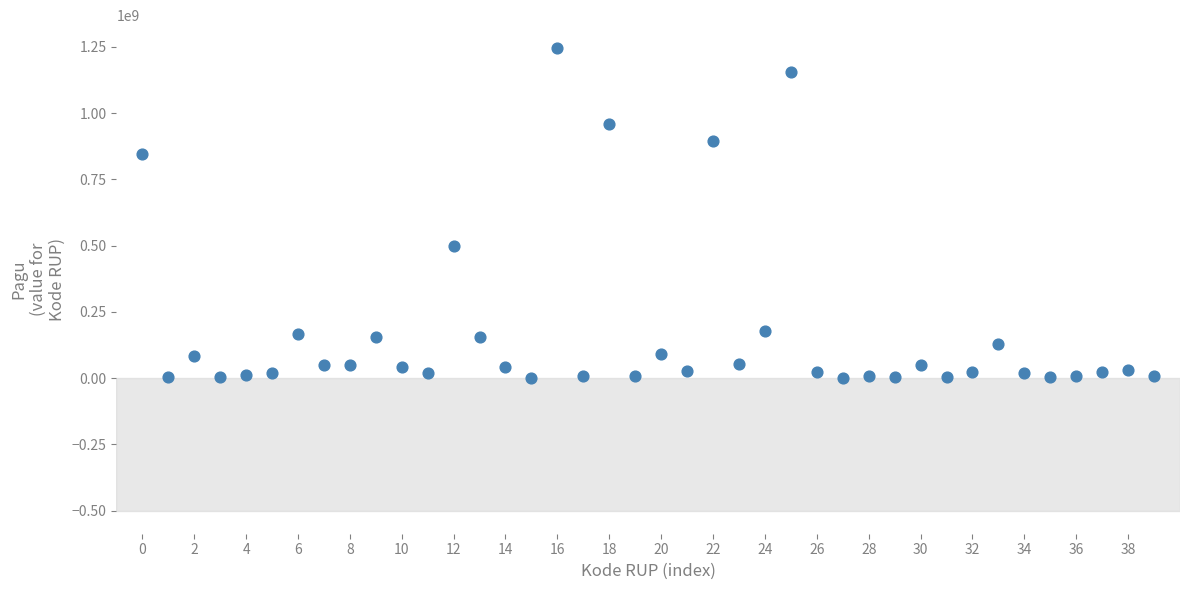

What is the range of Y values (max minus min)?

1244080000